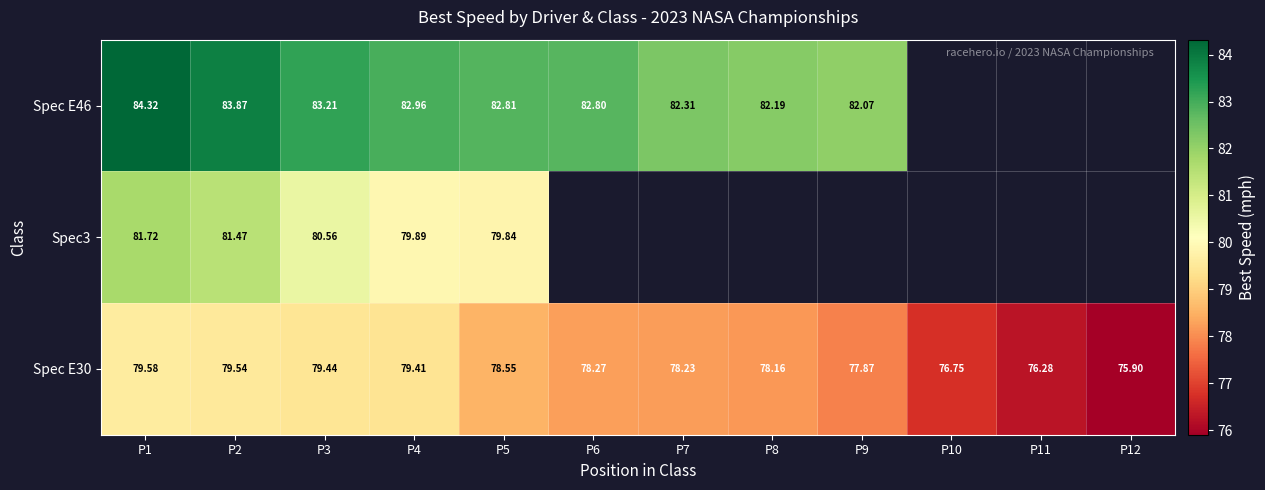

Which series has the widest spread of values?

Spec E30